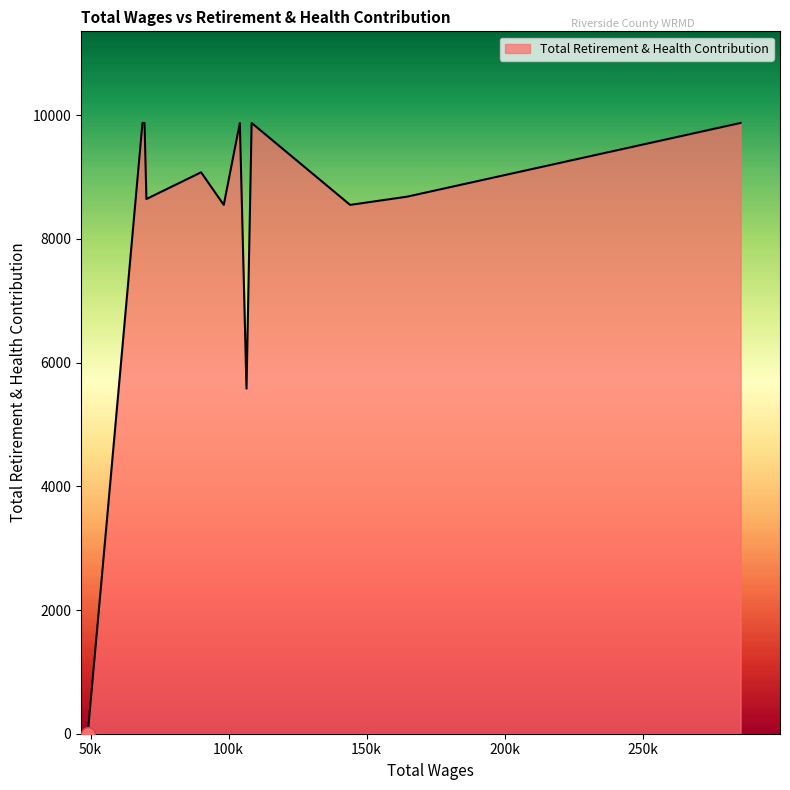

What is the difference between the maximum and minimum values?

9876